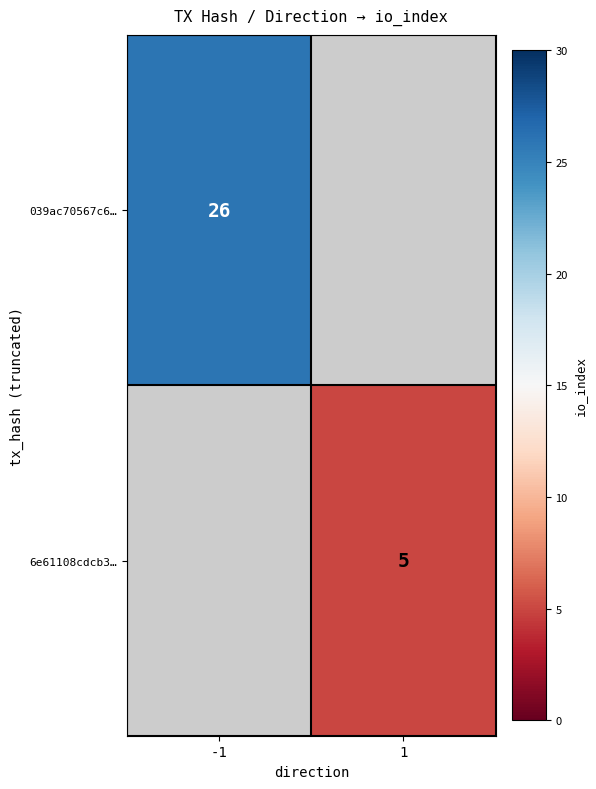

The 6e61108cdcb3… series shows 3 at 1. True or false?

False